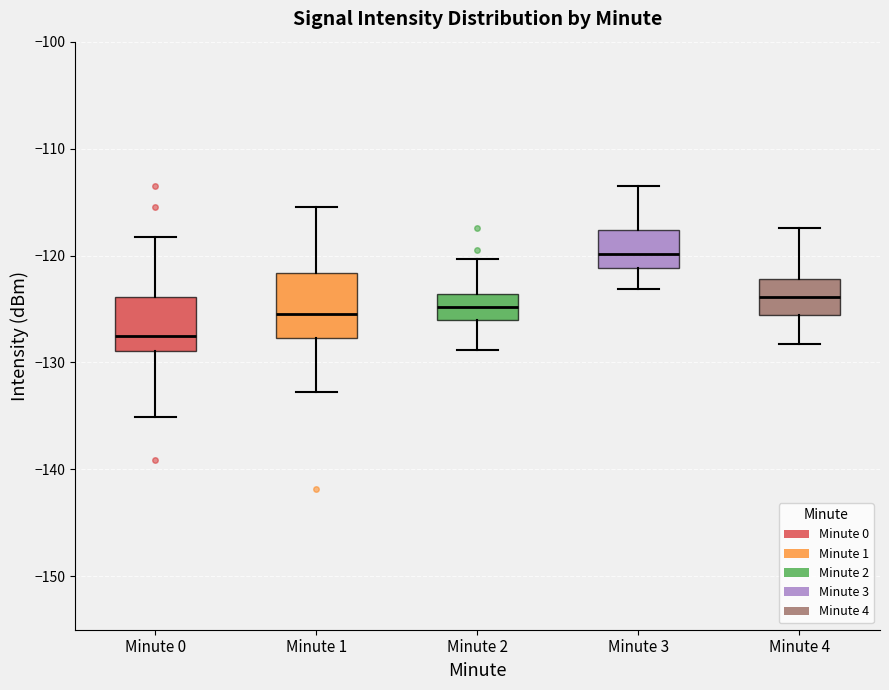

Where does the lower whisker of the box for Minute 4 end on the y-axis? The values are not printed on the chart, so give them approximately, as read against the axis.

-128